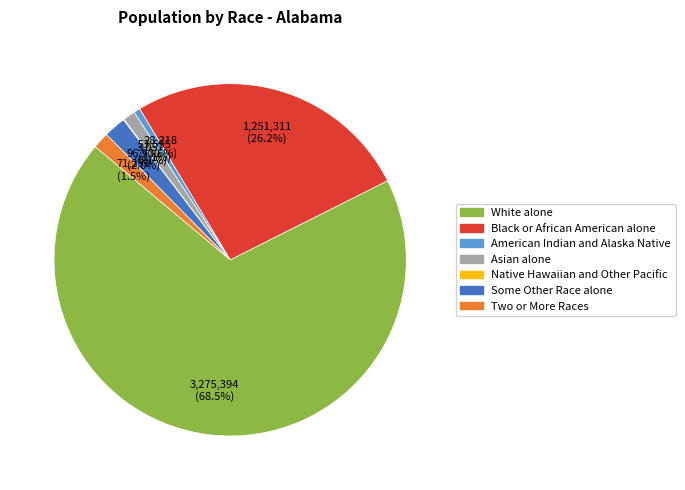

Which slice is the largest?

White alone